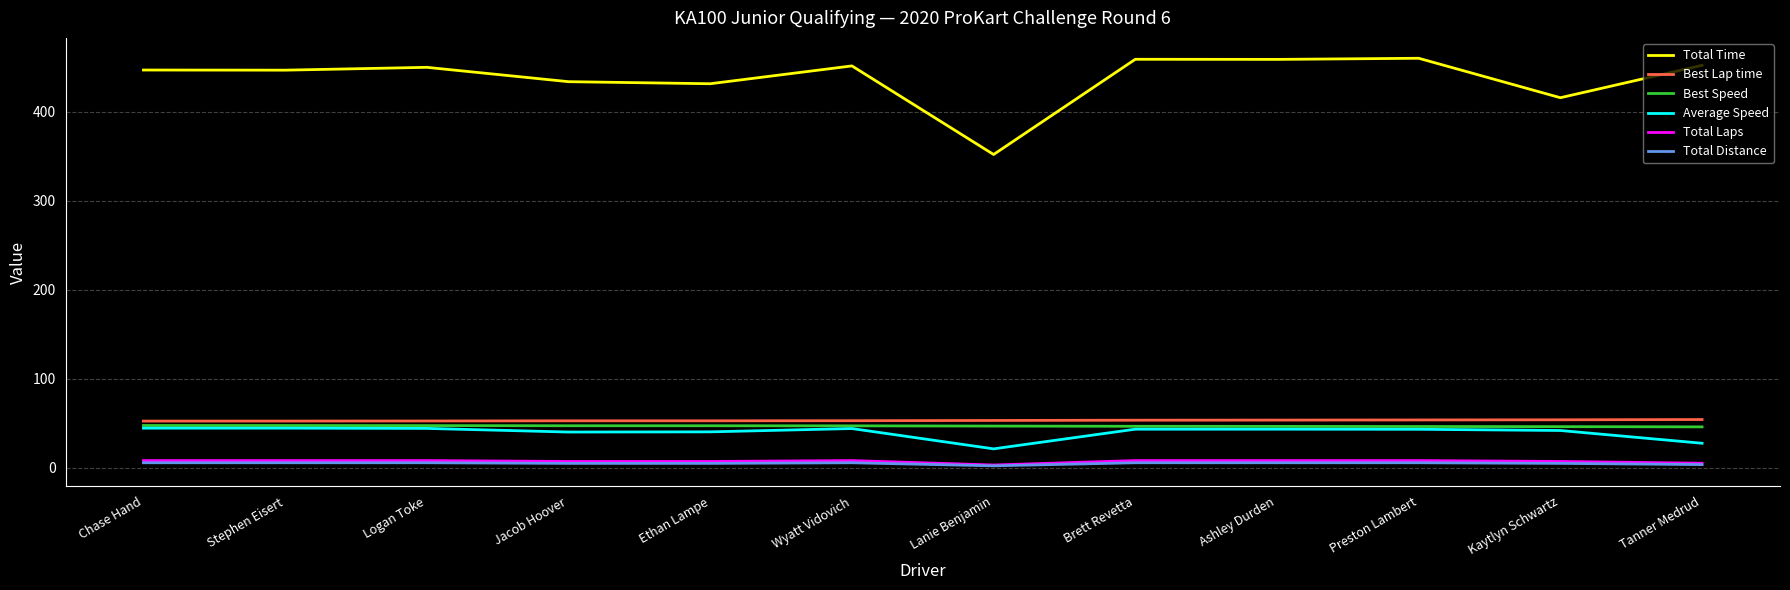

True or false: Total Distance and Average Speed cross at least once.

False